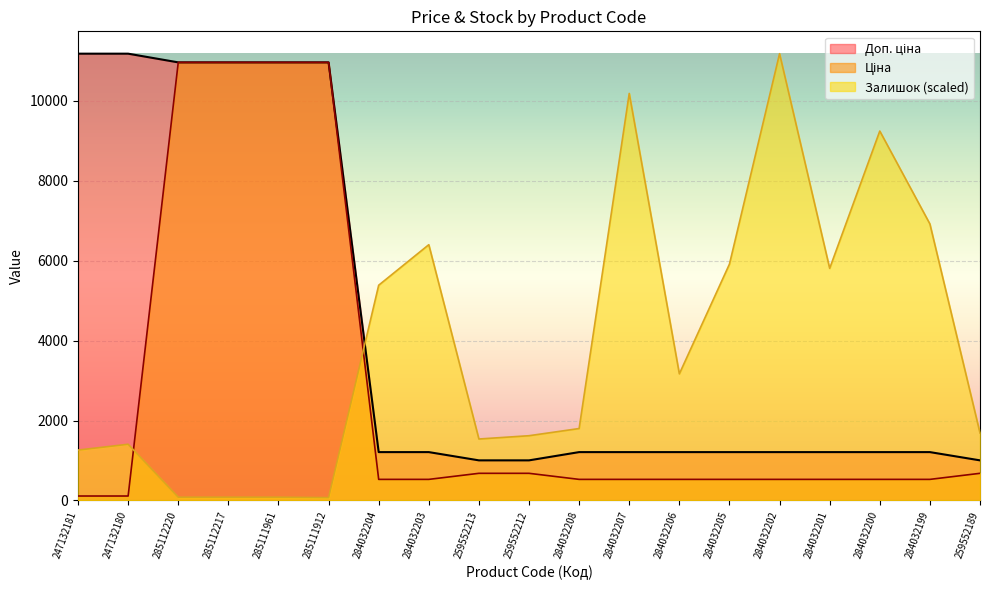

Is it true that Ціна equals 935.0 at 284032202?

False